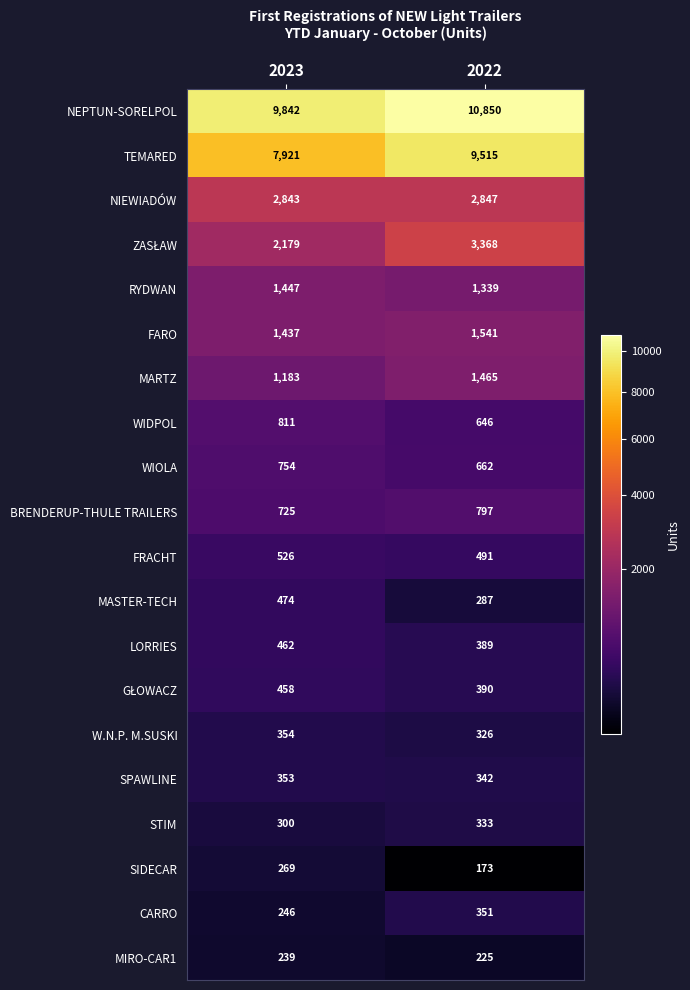

Is the value of MARTZ at 2023 greater than the value of RYDWAN at 2022?

No